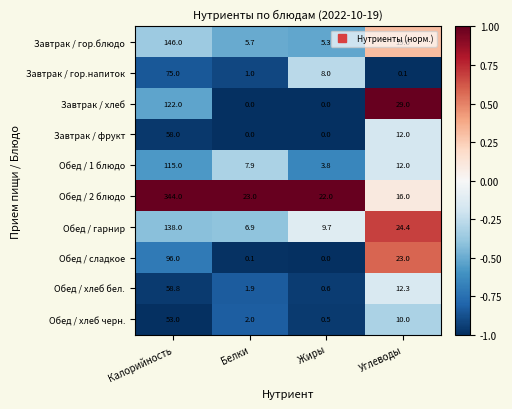

What value does the Обед / гарнир series have at Углеводы?

24.4